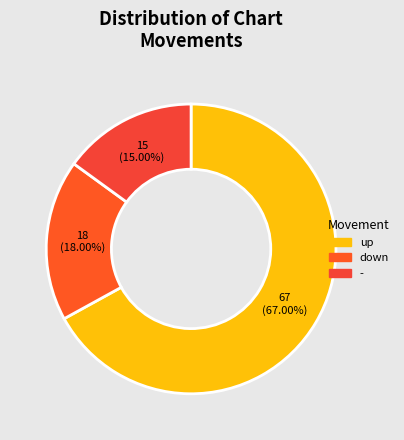

What is the largest slice in the pie chart?

up